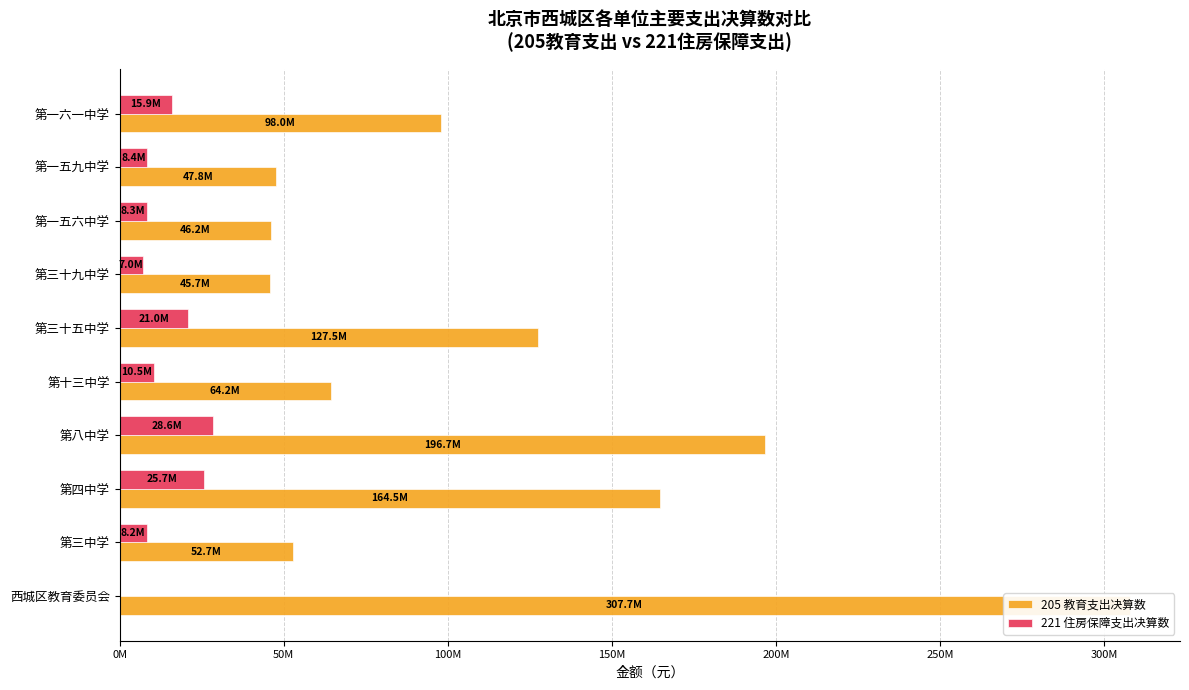

What is the value of the 205 教育支出决算数 bar at the 6th from the left?

127512321.0